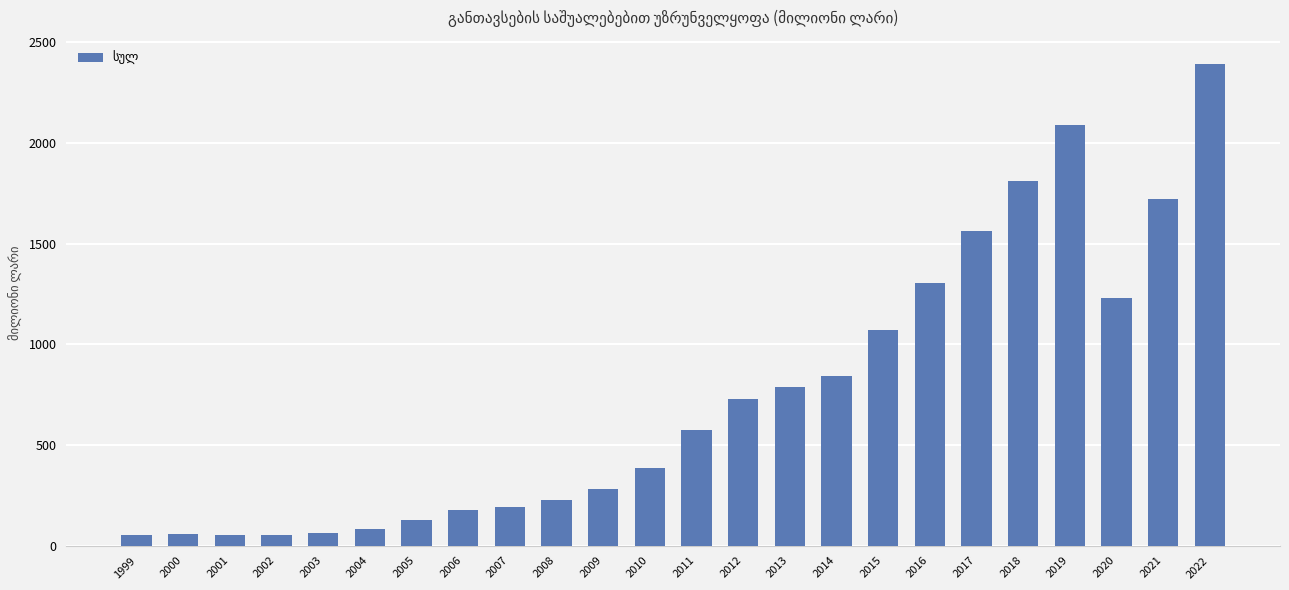

What is the difference between the maximum and minimum values?

2343.2